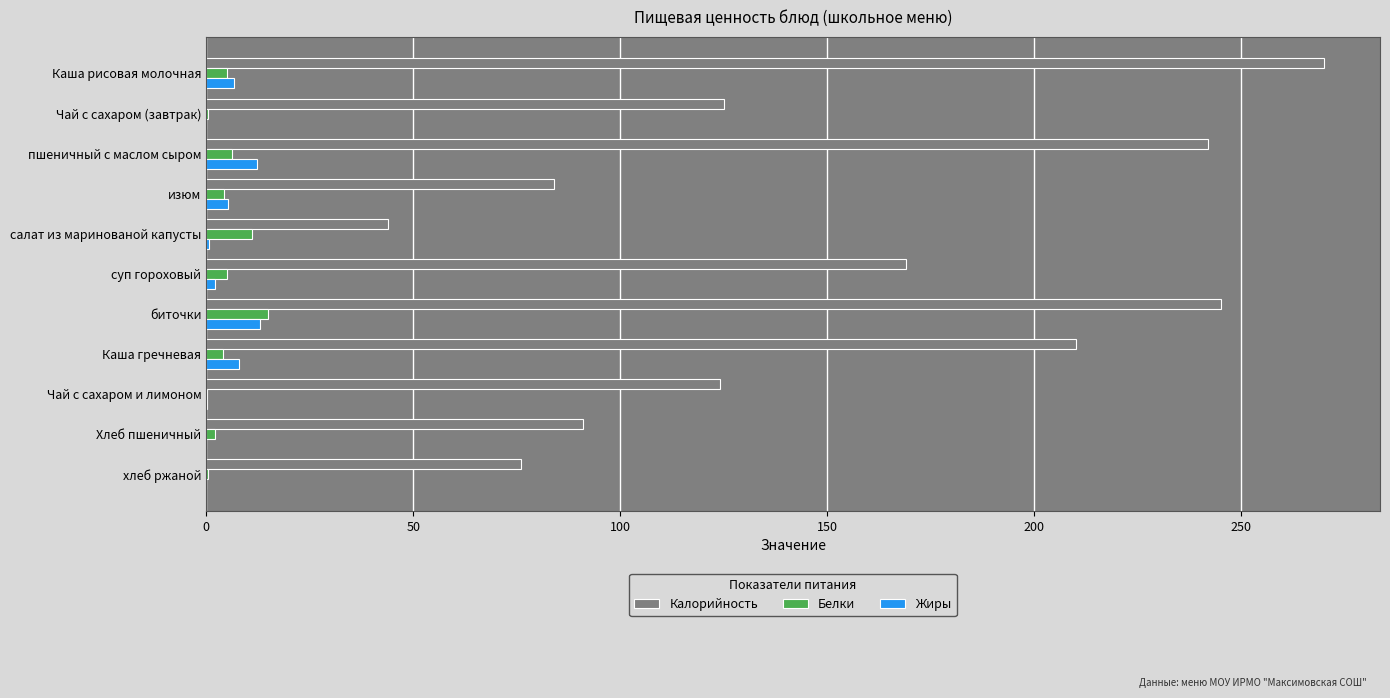

Count the number of data series in this chart.

3